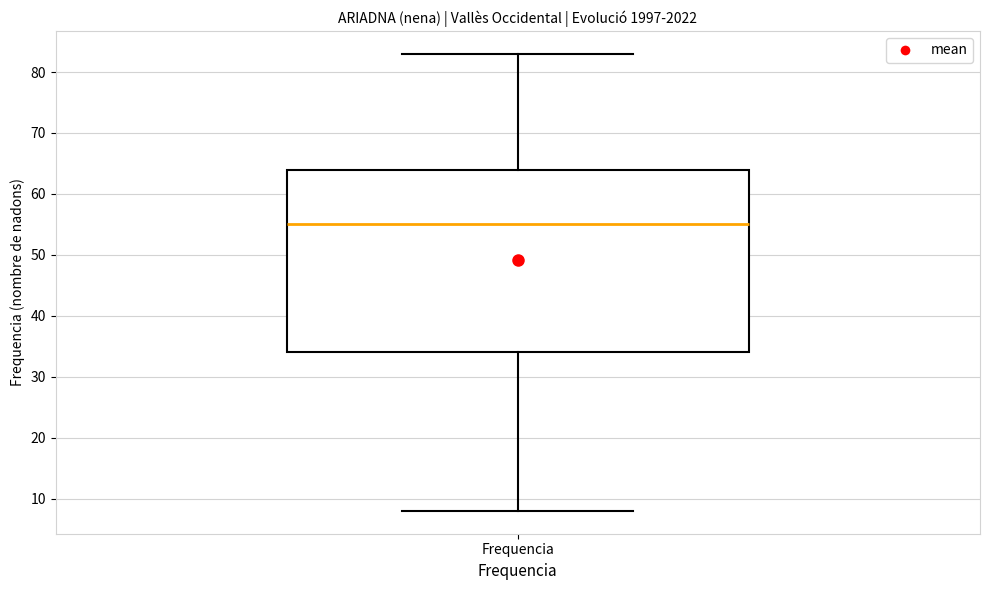

Read this box plot against the y-axis: the position of the median line, the range covered by the box, and the ends of both whiskers. The values are not printed on the chart, so give them approximately, as read against the axis.

median 55, box 34 to 64, whiskers 8 to 83